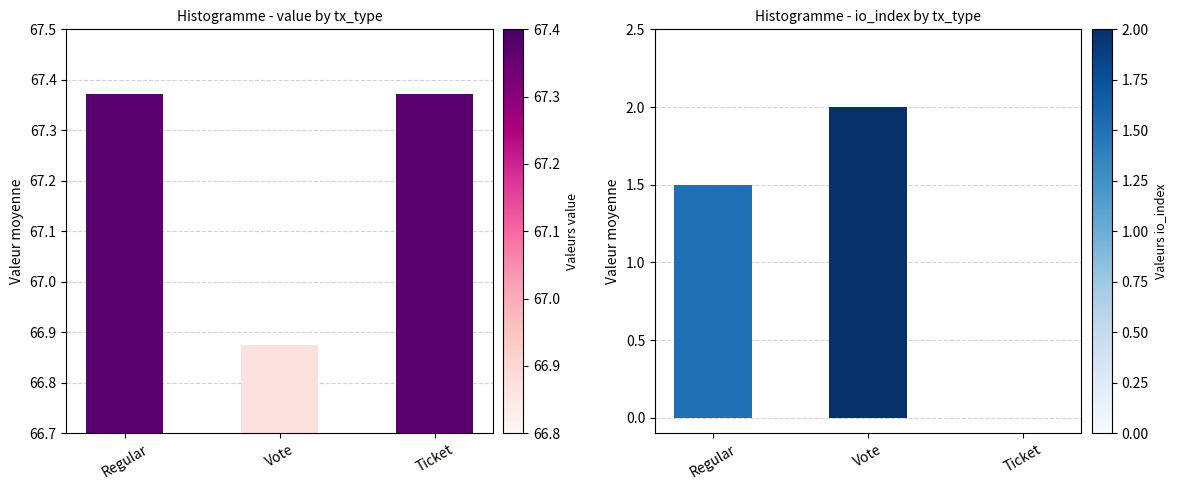

Which category has the highest value in the avg_value series?

Regular